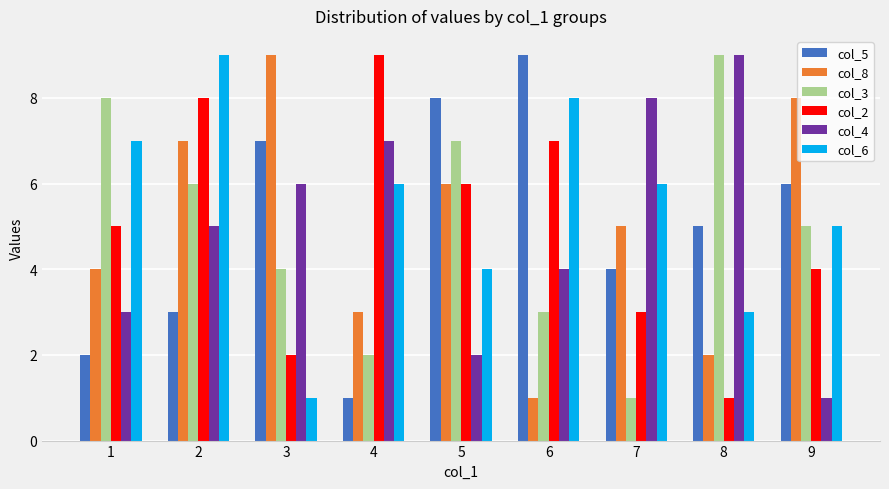

What is the sum of all col_8 values?

45